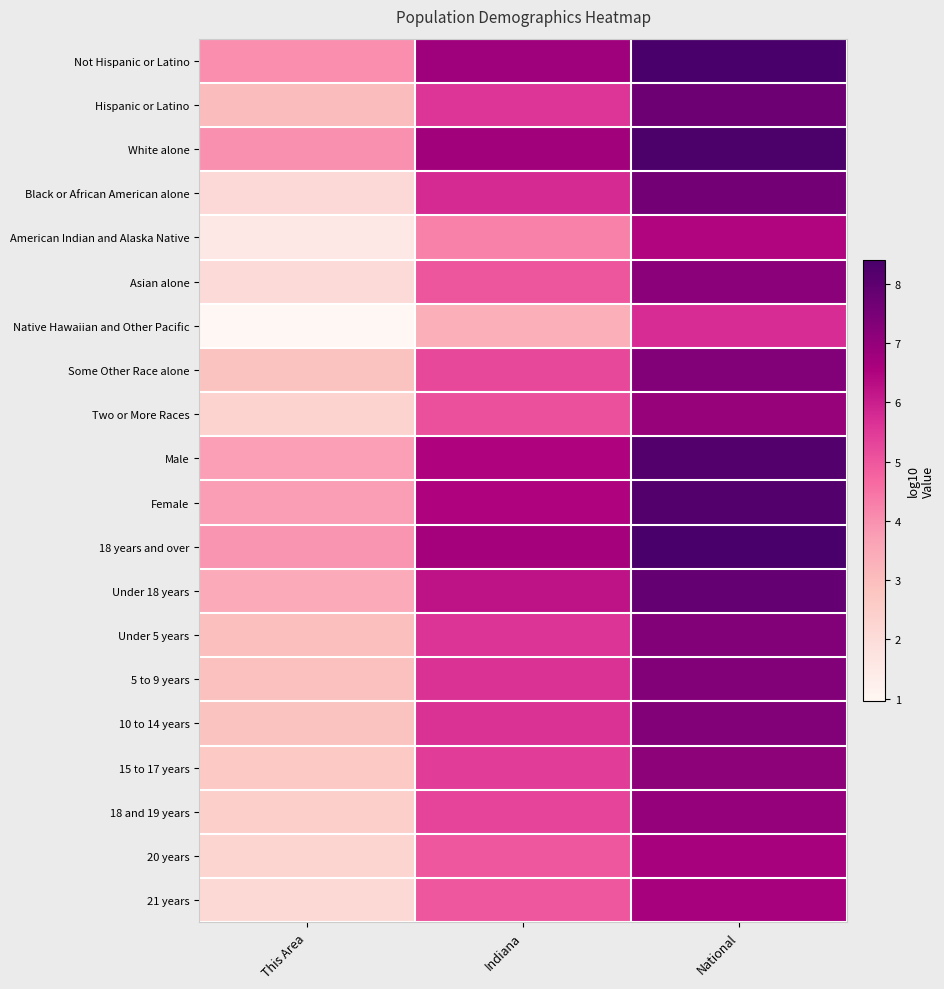

Reading left to right, what are all the values shown in this chart?

Not Hispanic or Latino: This Area=4.0	Indiana=6.8	National=8.4
Hispanic or Latino: This Area=3.0	Indiana=5.6	National=7.7
White alone: This Area=4.0	Indiana=6.7	National=8.3
Black or African American alone: This Area=2.1	Indiana=5.8	National=7.6
American Indian and Alaska Native: This Area=1.5	Indiana=4.3	National=6.5
Asian alone: This Area=2.1	Indiana=5.0	National=7.2
Native Hawaiian and Other Pacific: This Area=1.0	Indiana=3.4	National=5.7
Some Other Race alone: This Area=2.9	Indiana=5.2	National=7.3
Two or More Races: This Area=2.3	Indiana=5.1	National=7.0
Male: This Area=3.7	Indiana=6.5	National=8.2
Female: This Area=3.8	Indiana=6.5	National=8.2
18 years and over: This Area=3.9	Indiana=6.7	National=8.4
Under 18 years: This Area=3.5	Indiana=6.2	National=7.9
Under 5 years: This Area=3.0	Indiana=5.6	National=7.3
5 to 9 years: This Area=2.9	Indiana=5.6	National=7.3
10 to 14 years: This Area=2.9	Indiana=5.7	National=7.3
15 to 17 years: This Area=2.7	Indiana=5.4	National=7.1
18 and 19 years: This Area=2.5	Indiana=5.3	National=7.0
20 years: This Area=2.2	Indiana=5.0	National=6.7
21 years: This Area=2.1	Indiana=5.0	National=6.6